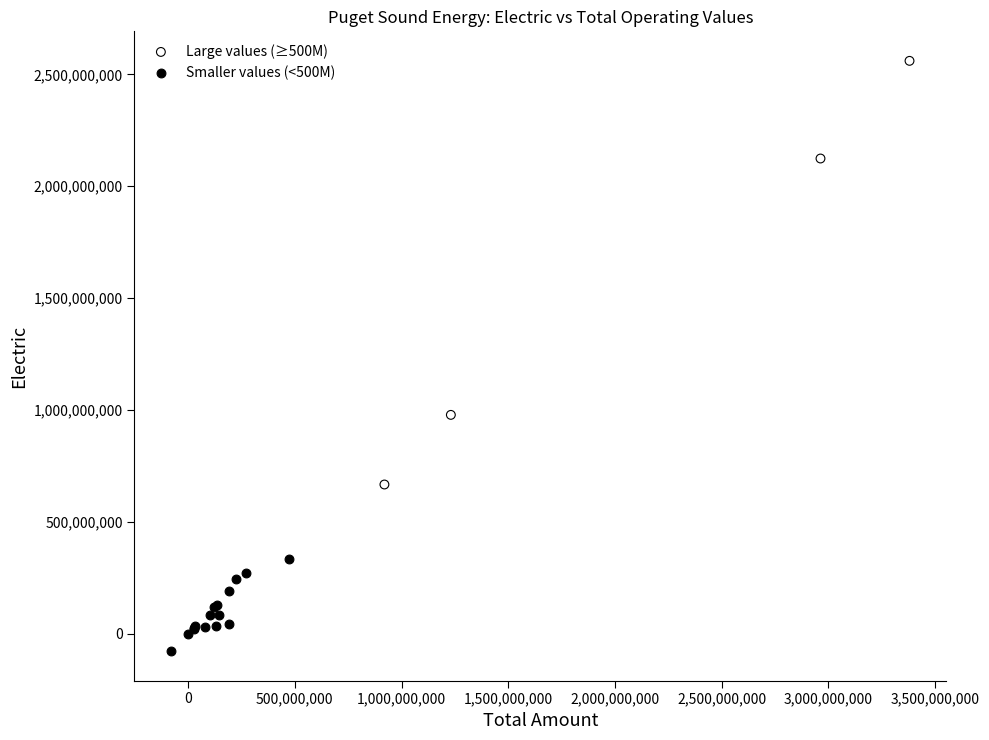

Which series contains the lowest Y value?

Smaller values (<500M)